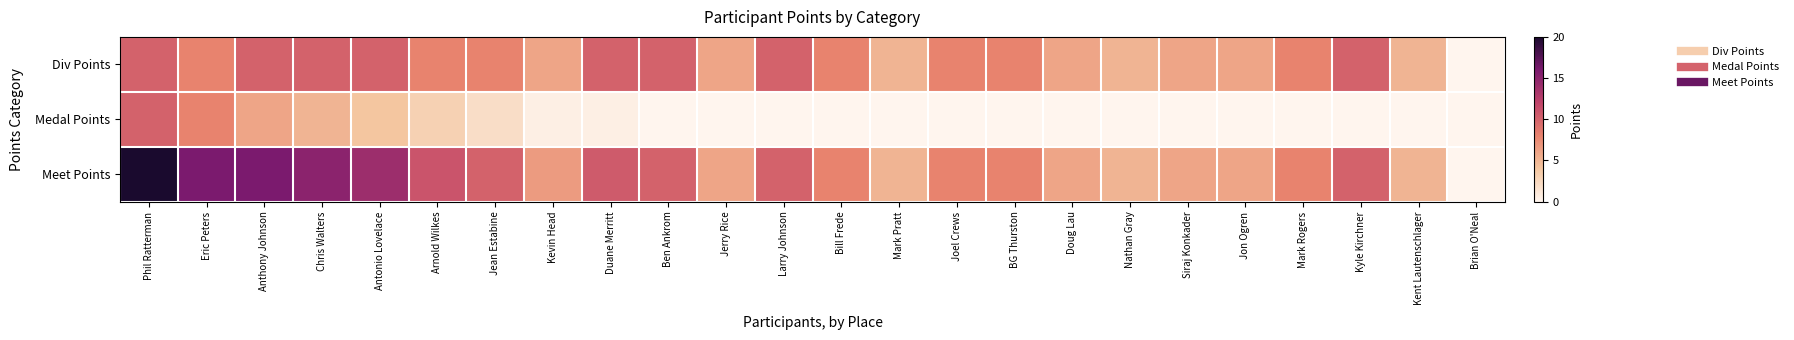

At which category does the chart reach its minimum across all series?

Brian O'Neal